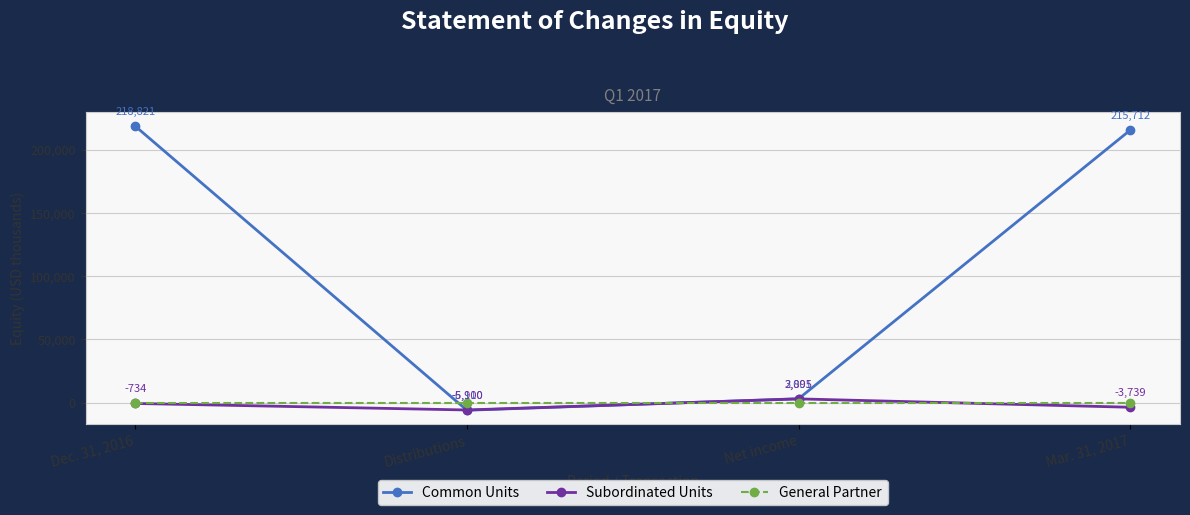

Reading left to right, list all the values displayed in this chart.

Common Units: 218821	-6110	3001	215712
Subordinated Units: -734	-5900	2895	-3739
General Partner: 0	0	0	0